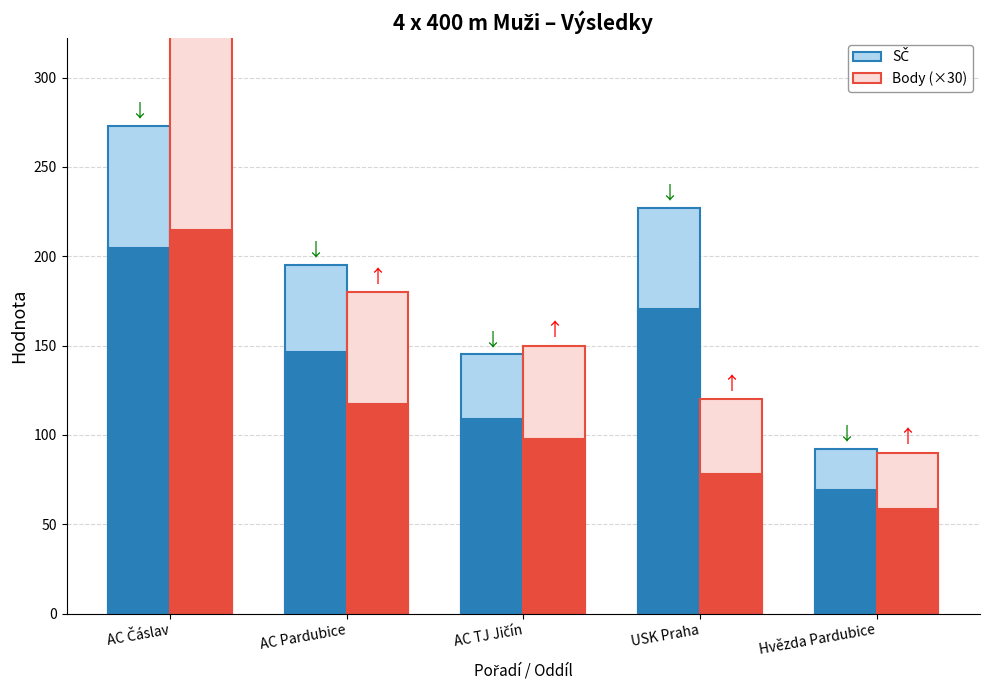

What is the total value across all series at AC Pardubice?

375